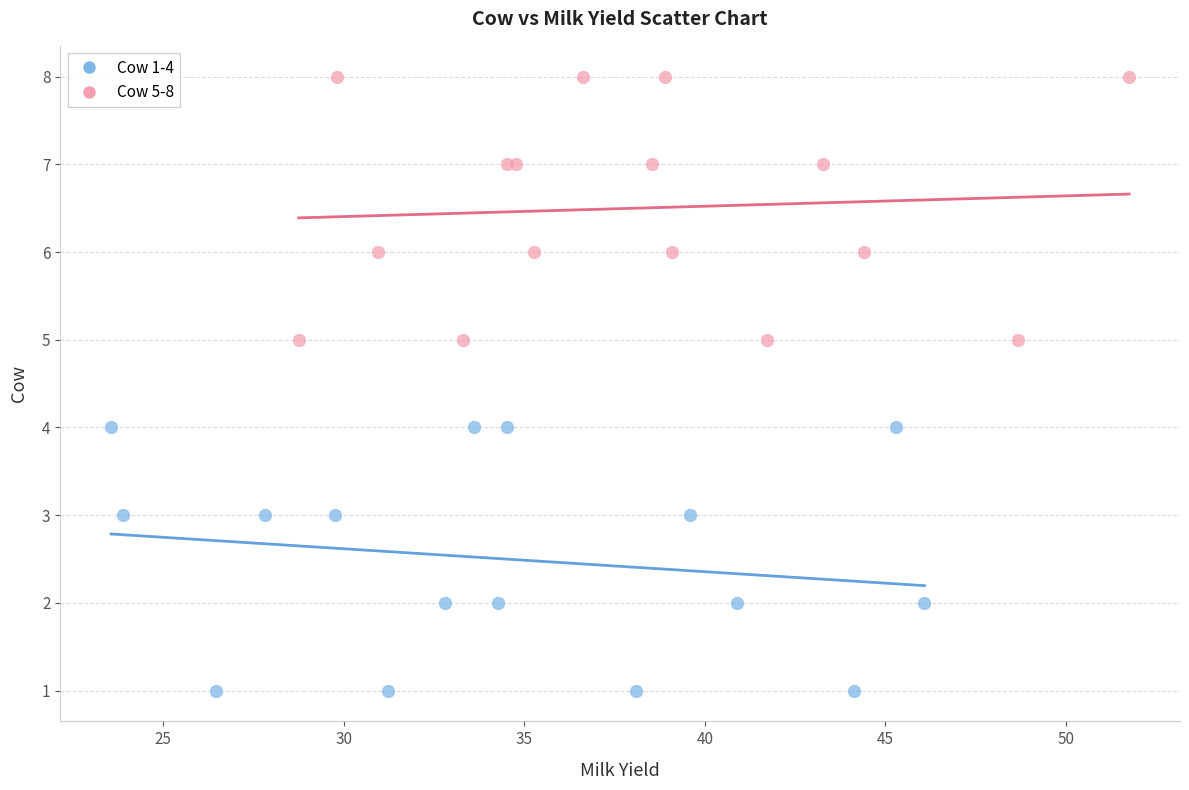

Which series contains the lowest Y value?

Cow 1-4